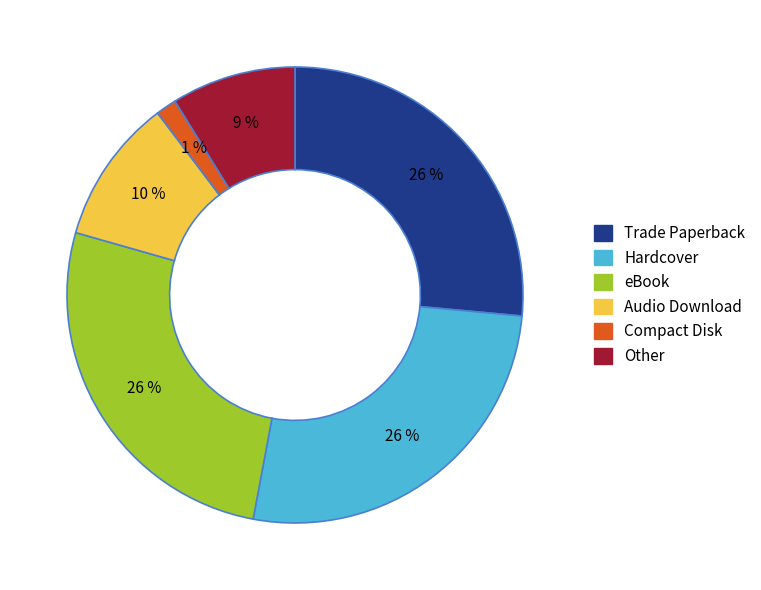

Is Trade Paperback the majority of the pie?

No